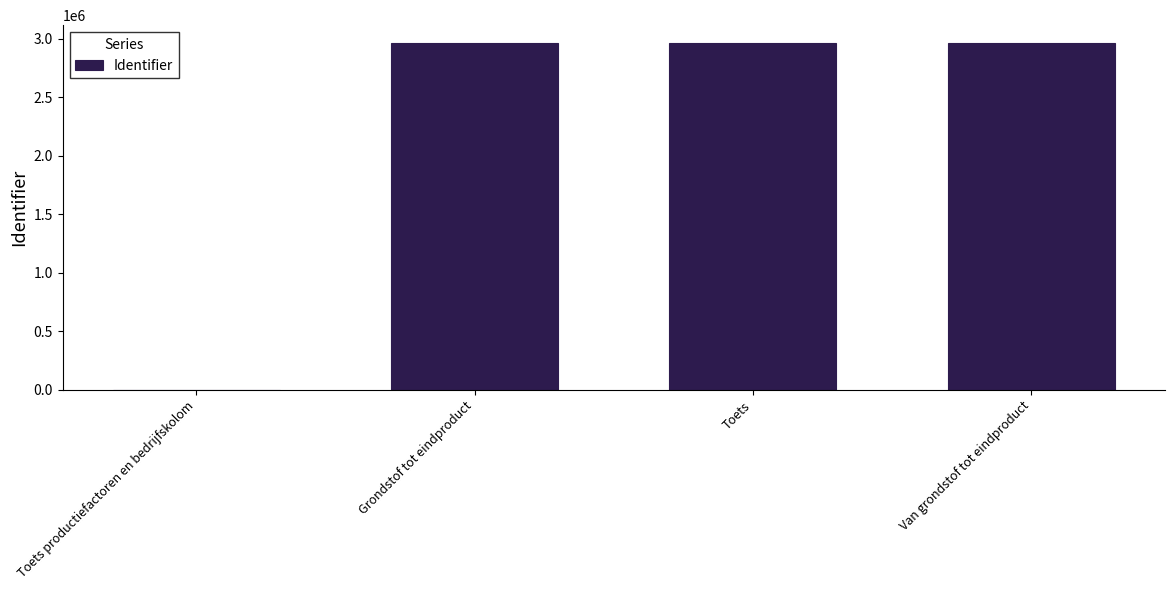

What is the approximate value at Grondstof tot eindproduct, to the nearest 10?

2969510